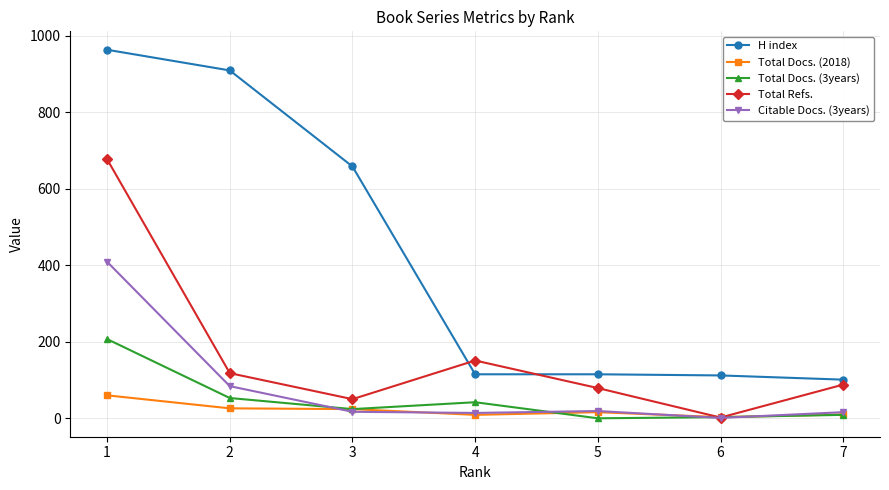

What is the average value of the Total Docs. (3years) series?

48